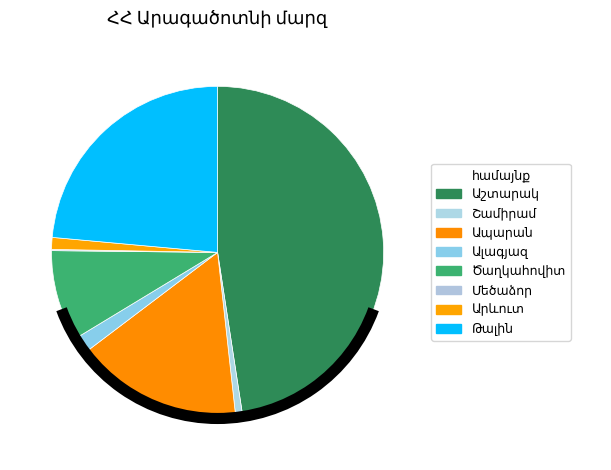

Which category has the biggest portion of the pie?

Աշտարակ